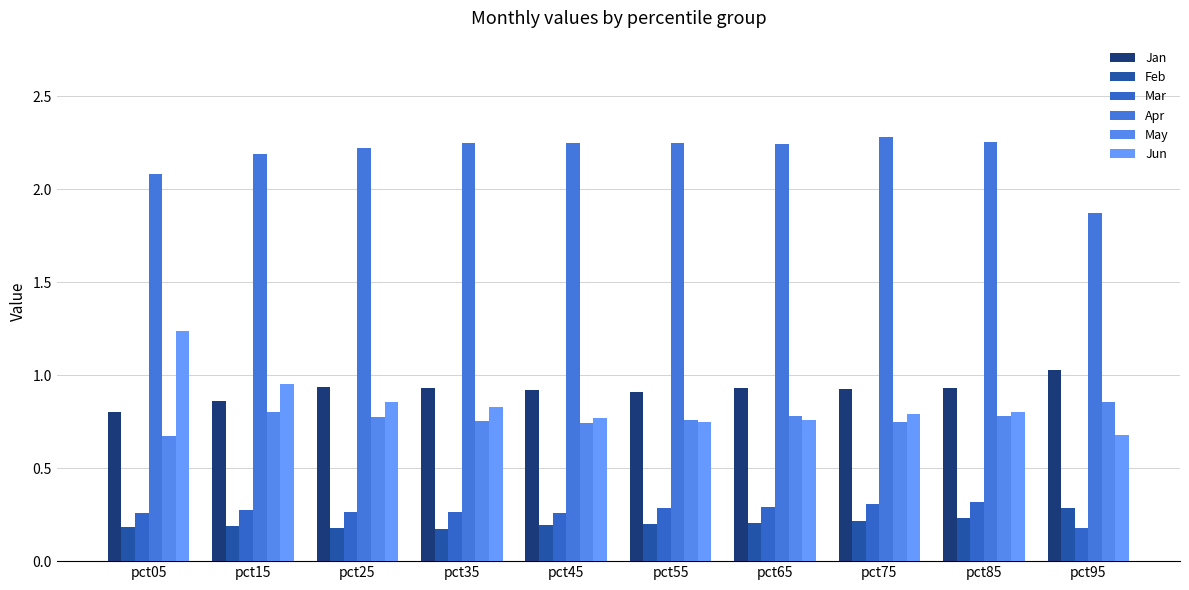

What is the difference between the maximum and minimum values in the Jun series?

0.6